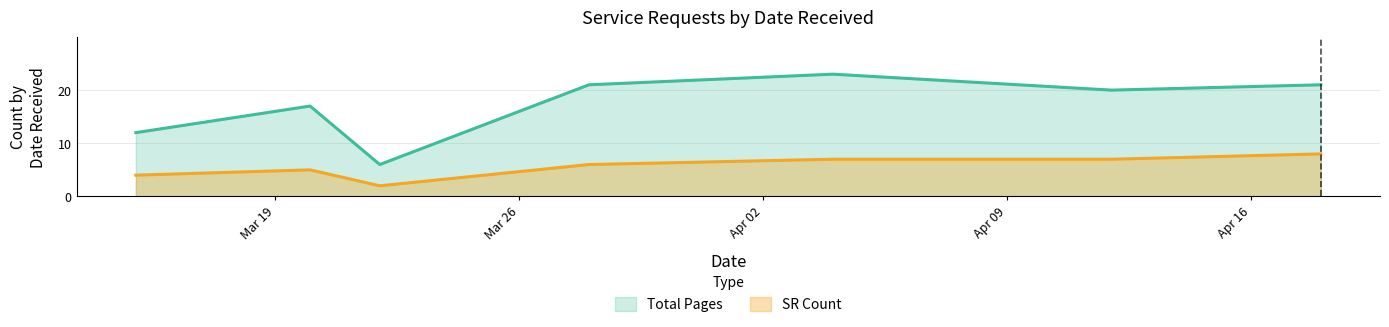

Read the Total Pages value at 2024-04-18, to the nearest 5.

20